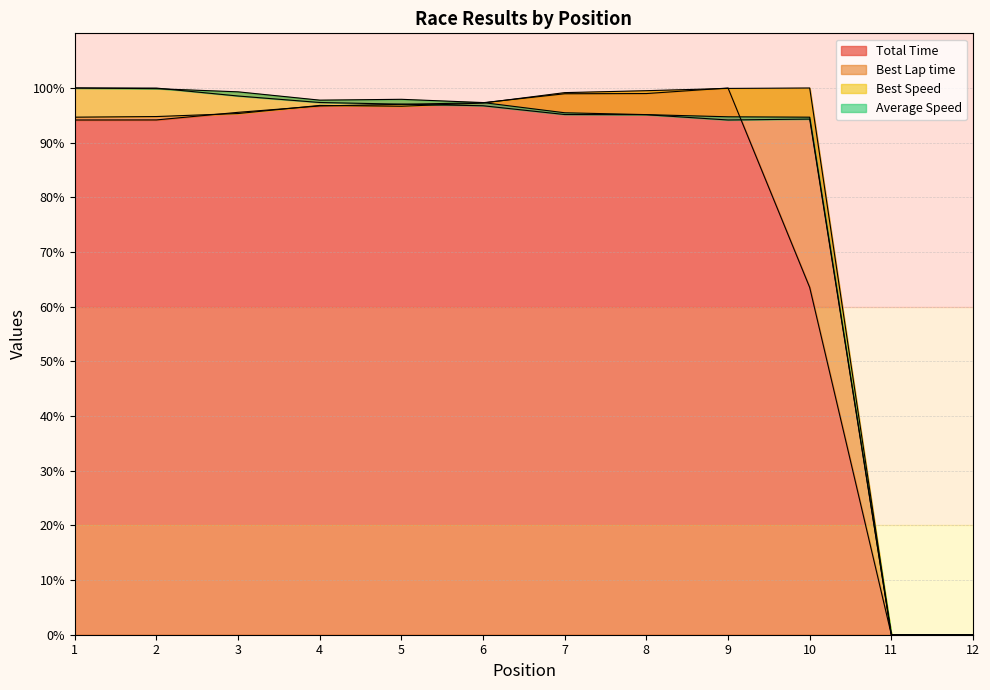

Where do Best Speed and Total Time first cross each other?

6 and 7